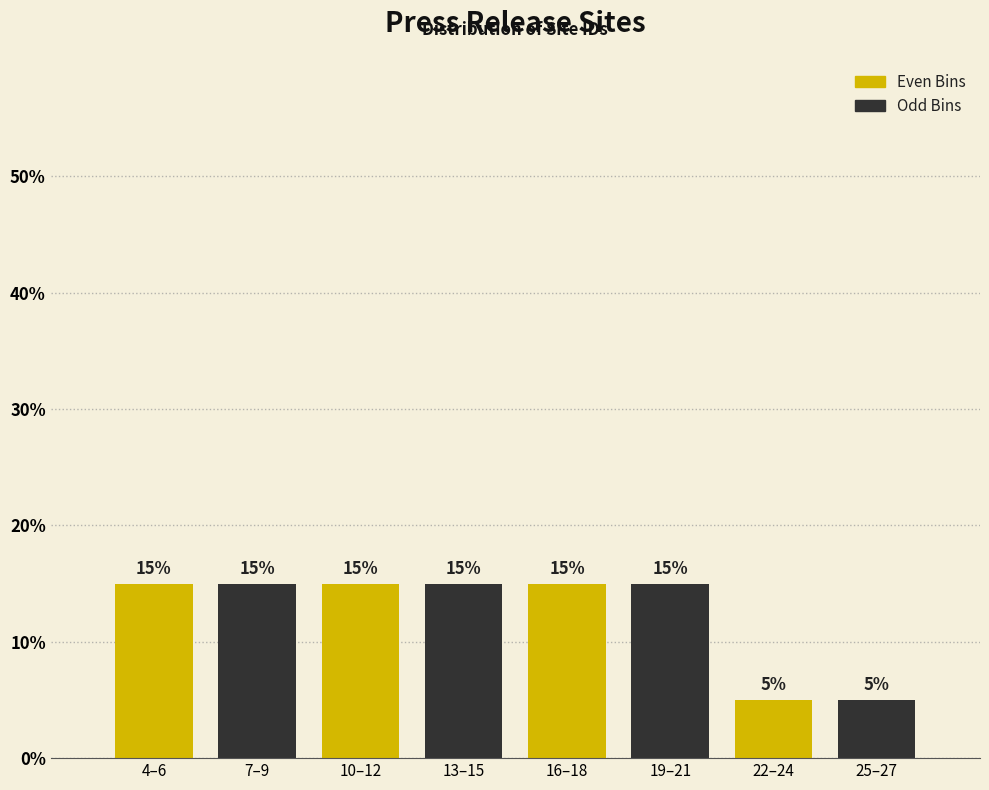

Reading left to right, what are all the values shown in this chart?

15	15	15	15	15	15	5	5